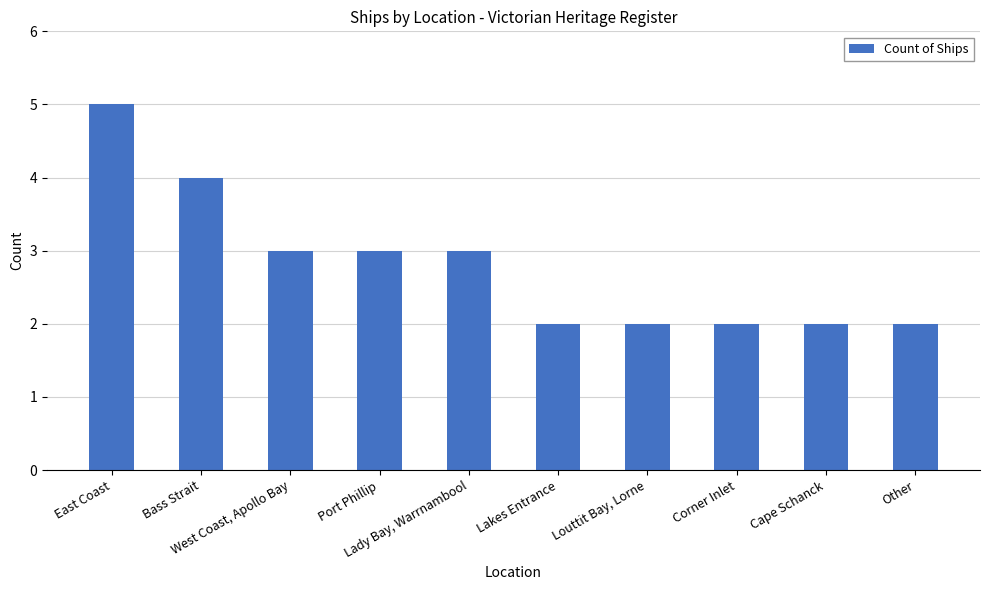

What is the label of the 5th bar from the right?

Lakes Entrance